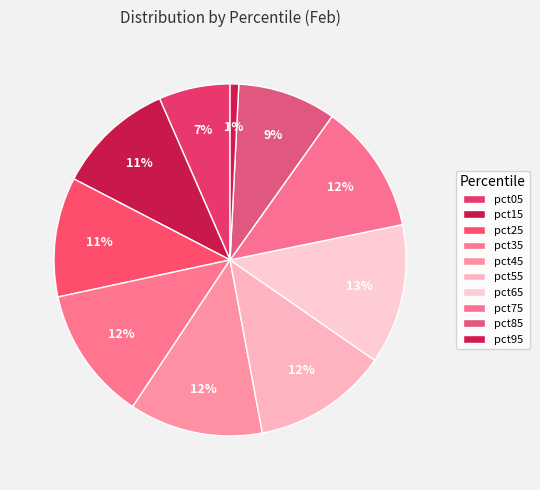

To the nearest percent, what is the difference between the pct85 and pct75 slice percentages?

3%